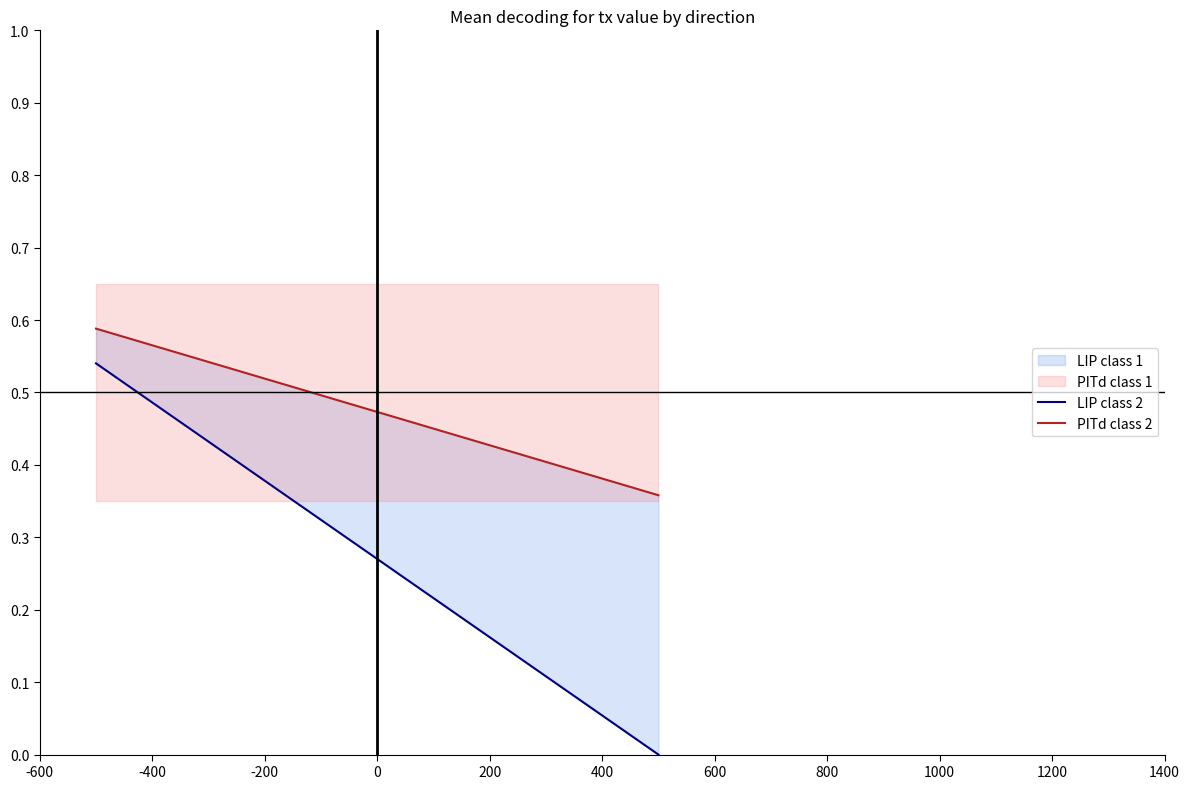

What is the maximum value shown in the chart?

0.6